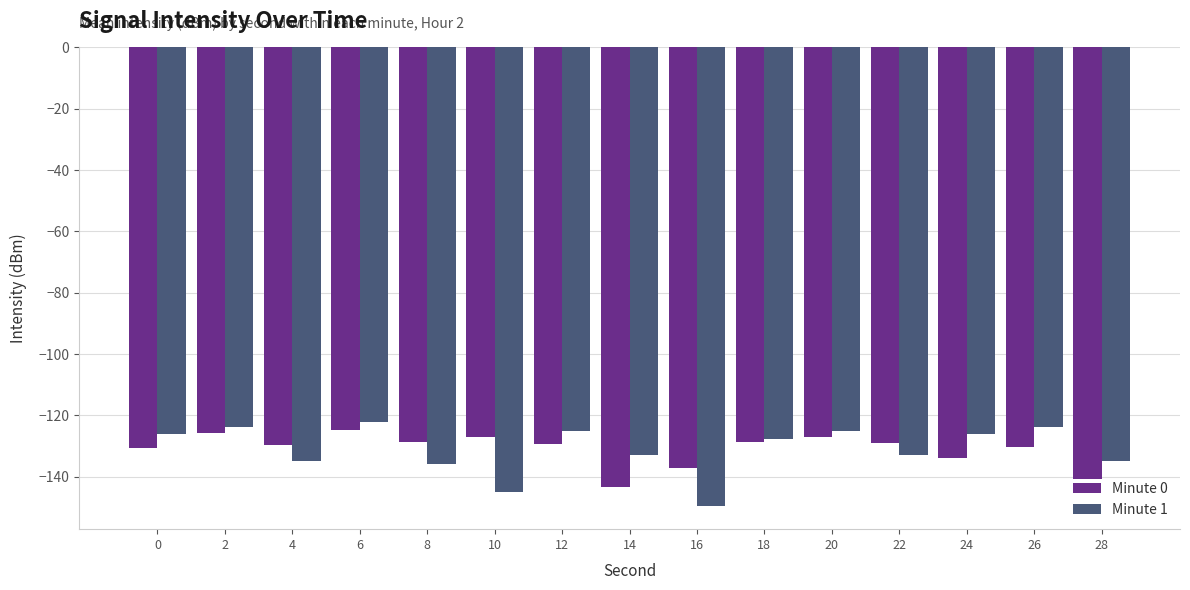

What is the smallest value displayed?

-149.6